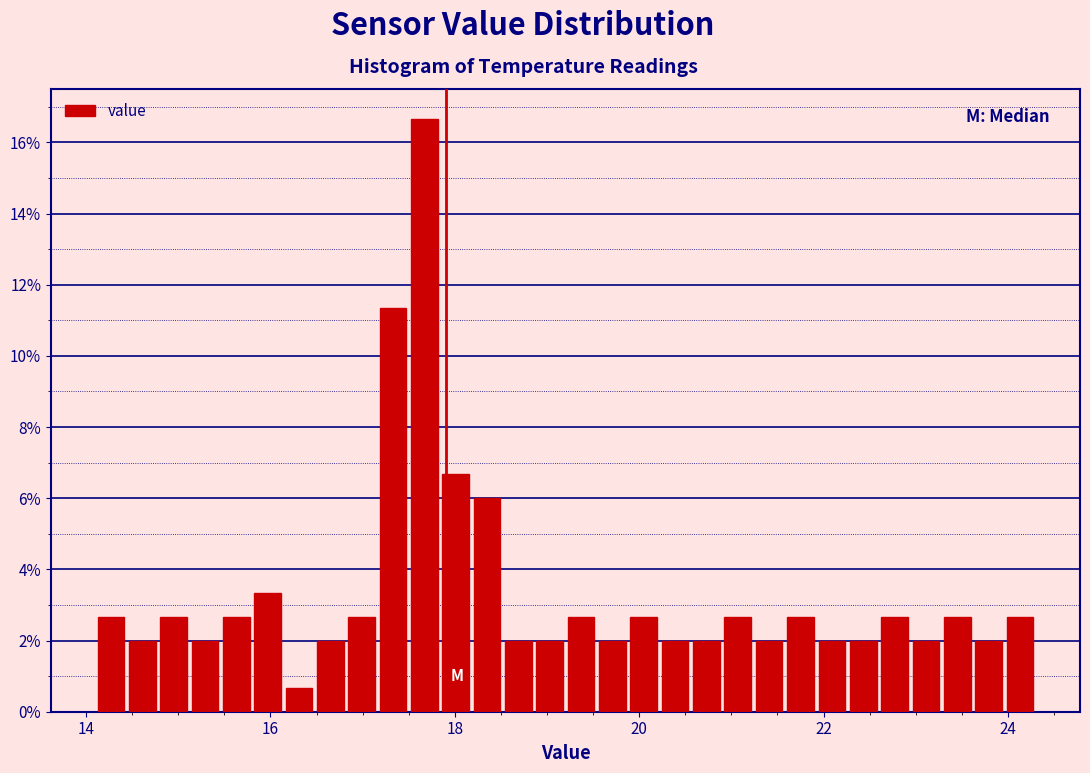

Around what value on the x-axis is the tallest bar? Give the approximate position of its centre, as read against the axis.

17.6